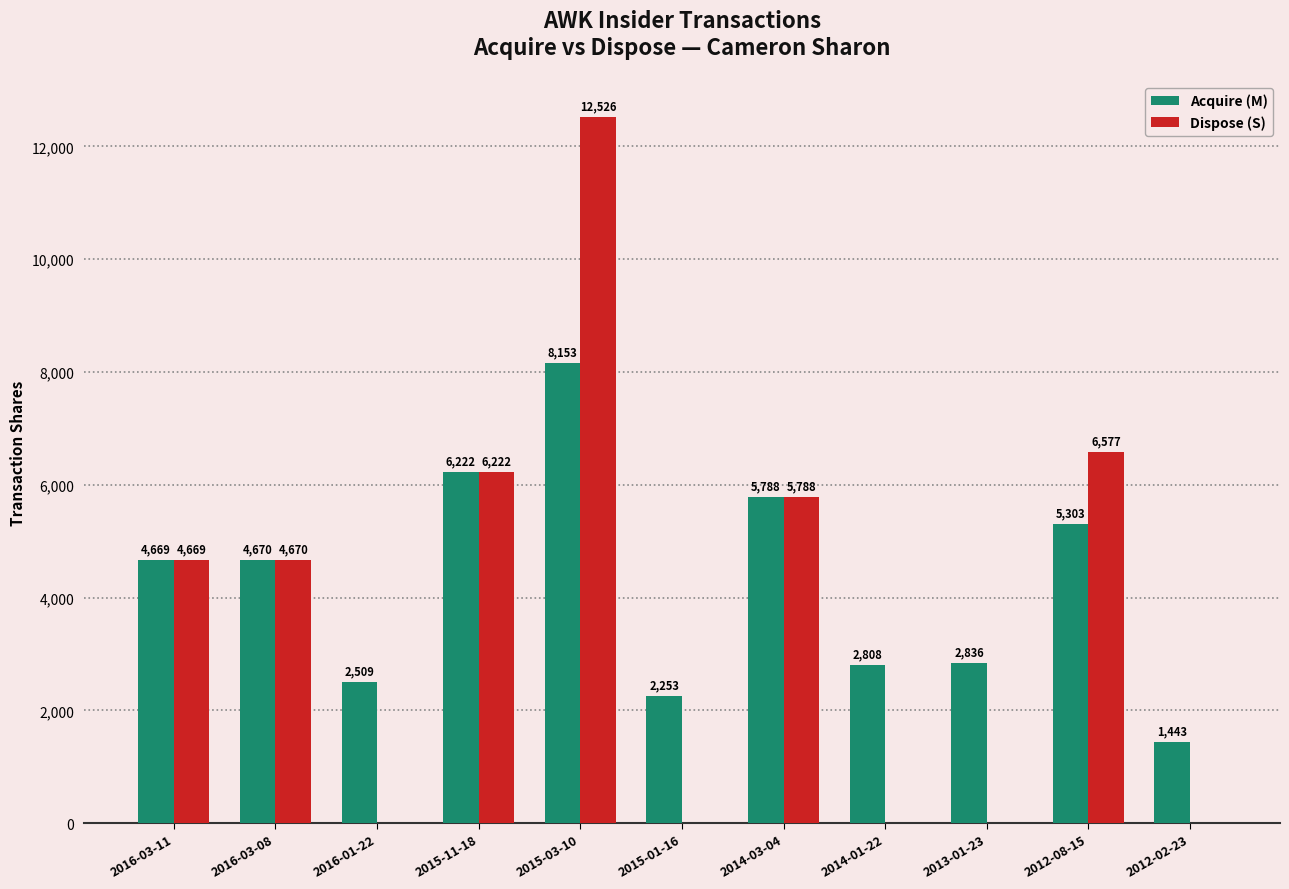

What is the sum of the Acquire (M) values at 2012-08-15 and 2015-11-18?

11525